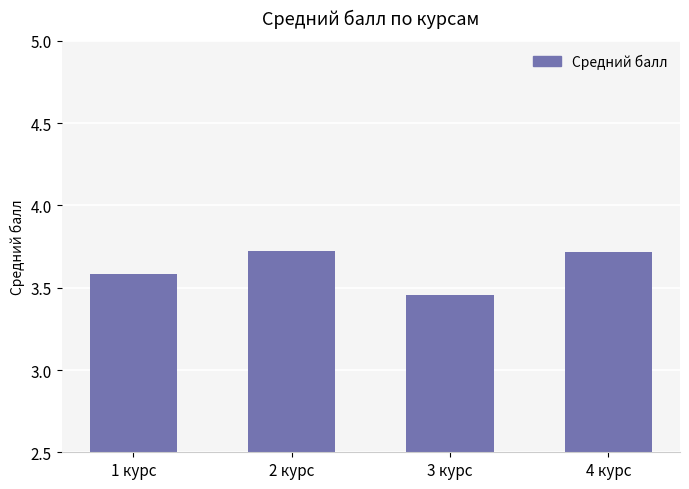

What is the greatest value displayed?

3.7